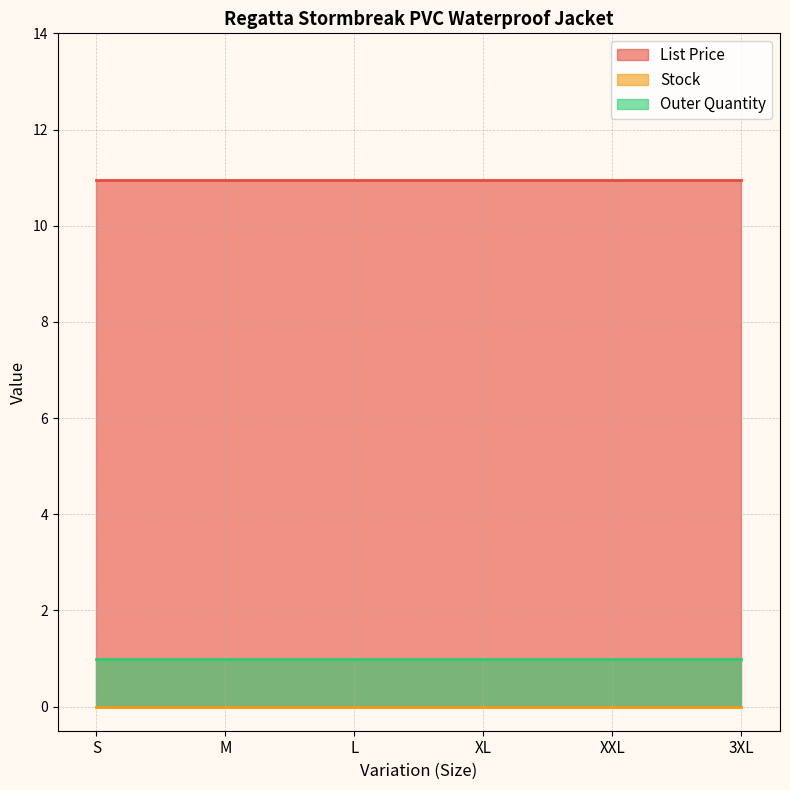

How many series are shown in this chart?

3